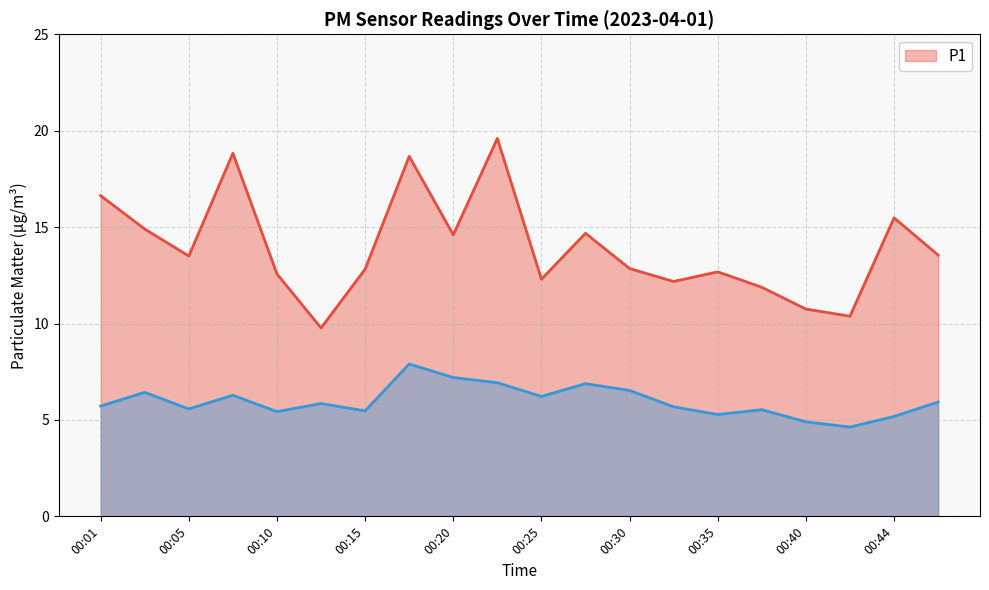

True or false: P2 and P1 cross at least once.

False